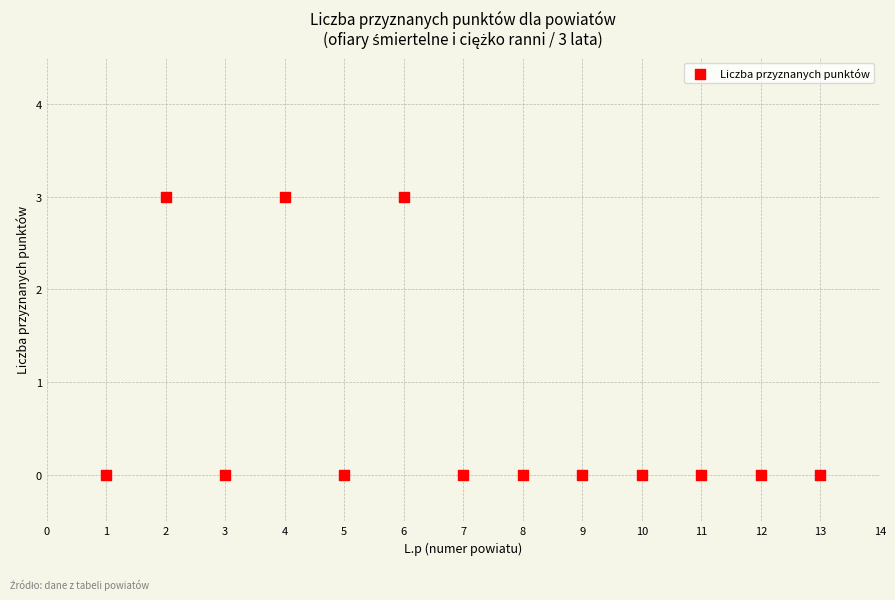

What is the range of X values (max minus min)?

12